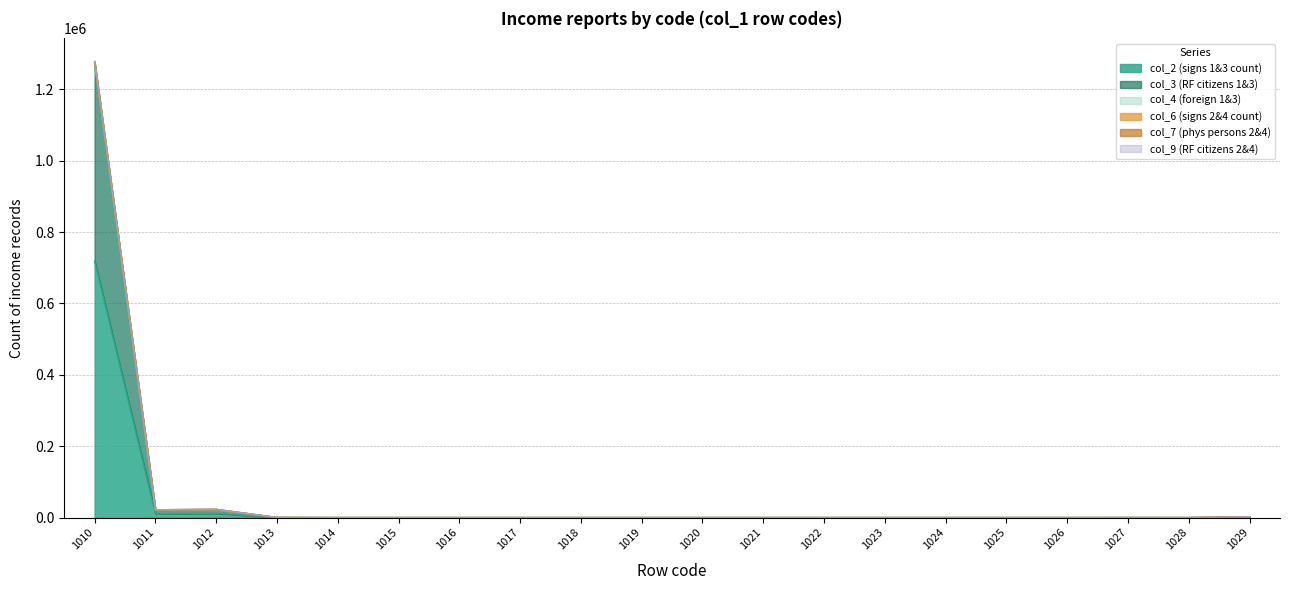

What is the greatest value displayed?

1278806